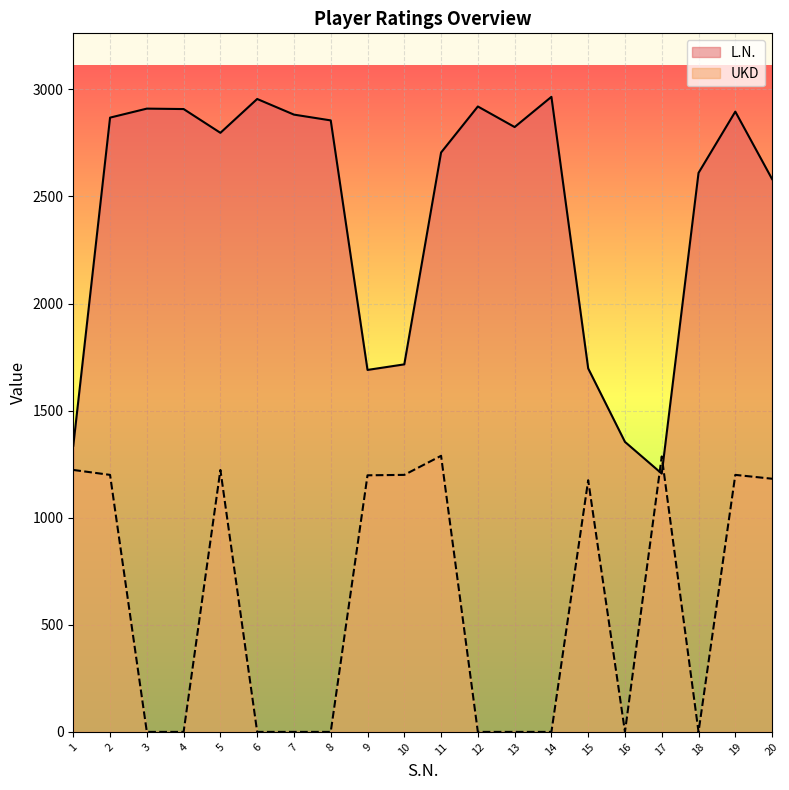

Where is the first local minimum for L.N.?

5